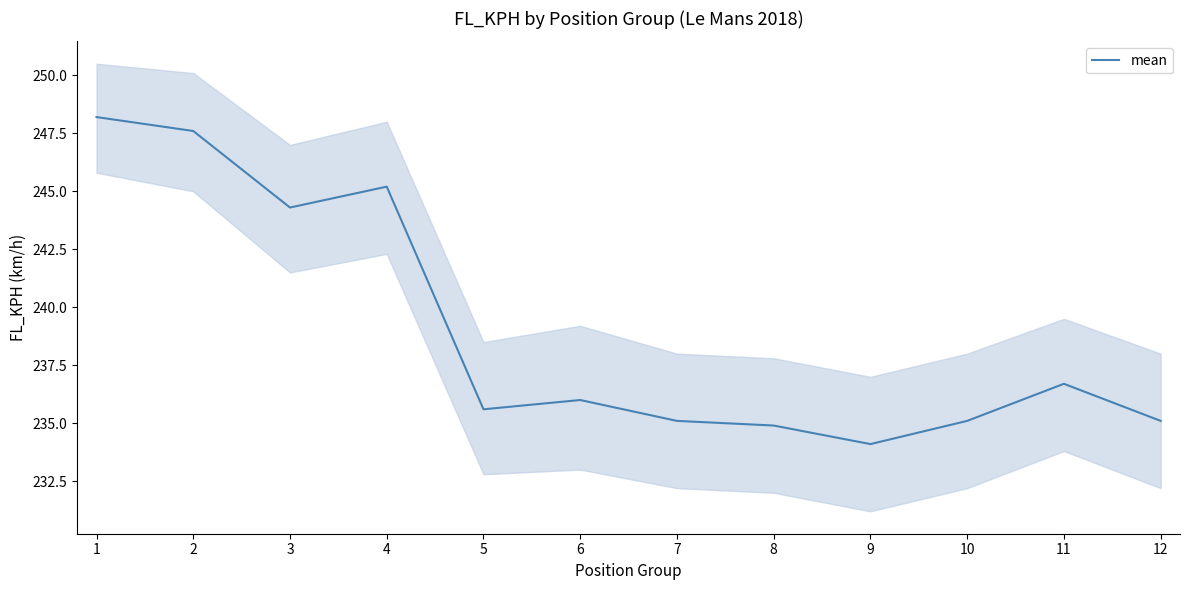

Is this an area chart (filled region under the line)?

No